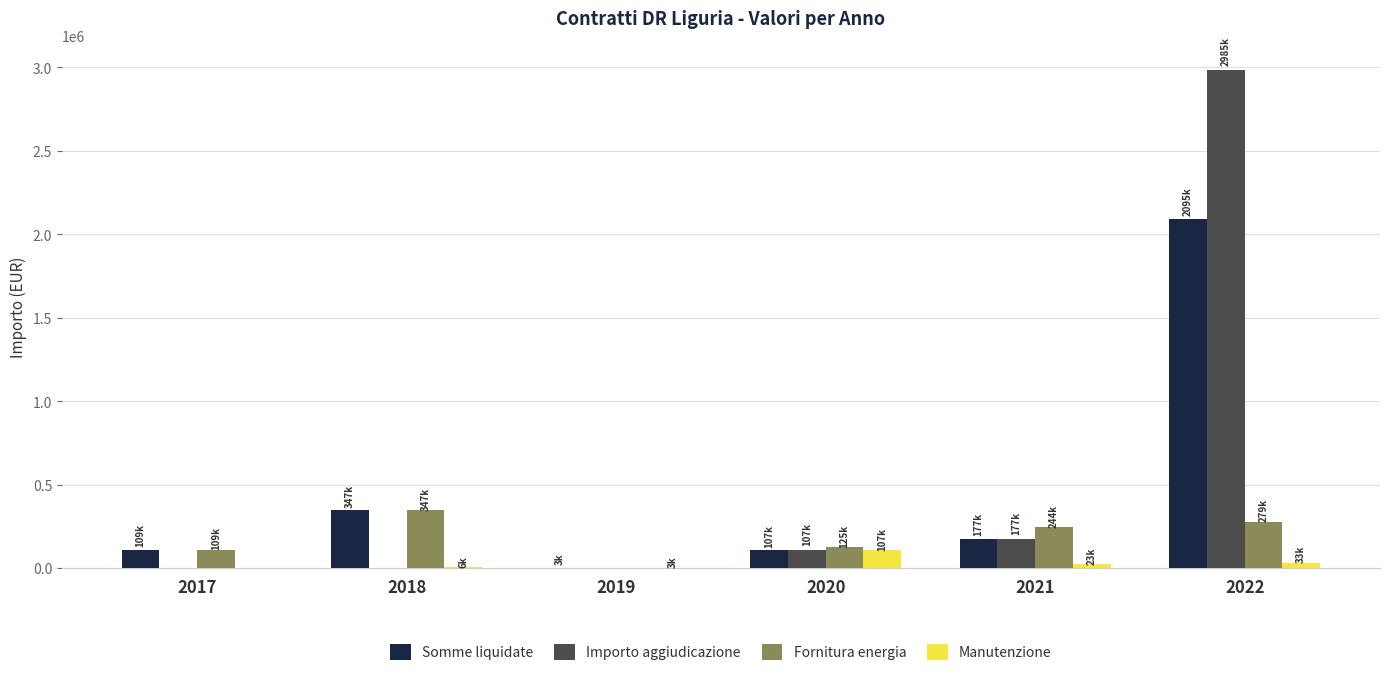

What is the sum of all Fornitura energia values?

1104310.0